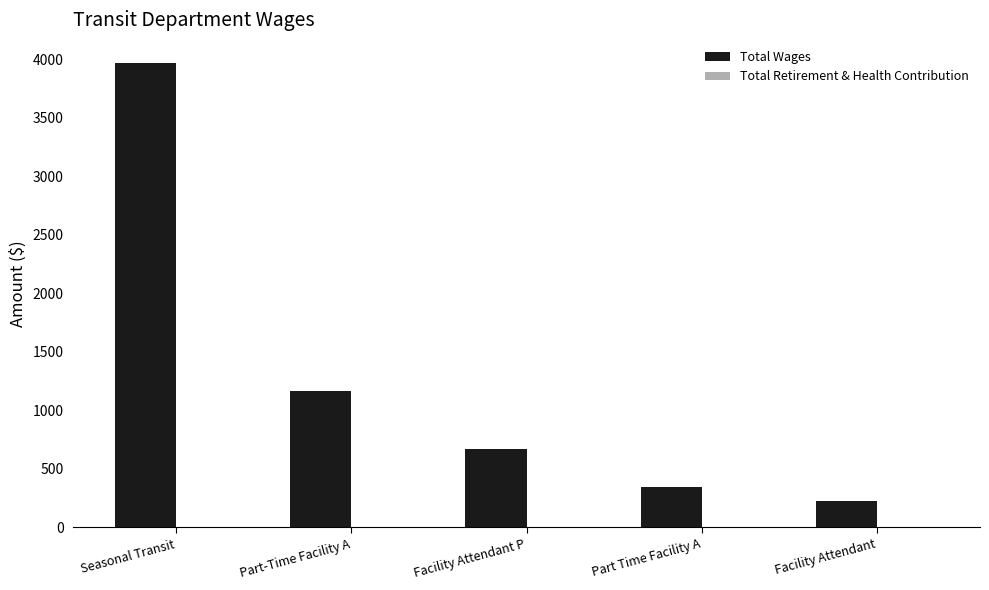

List the labels in order of value, smallest first.

Facility Attendant, Part Time Facility A, Facility Attendant P, Part-Time Facility A, Seasonal Transit